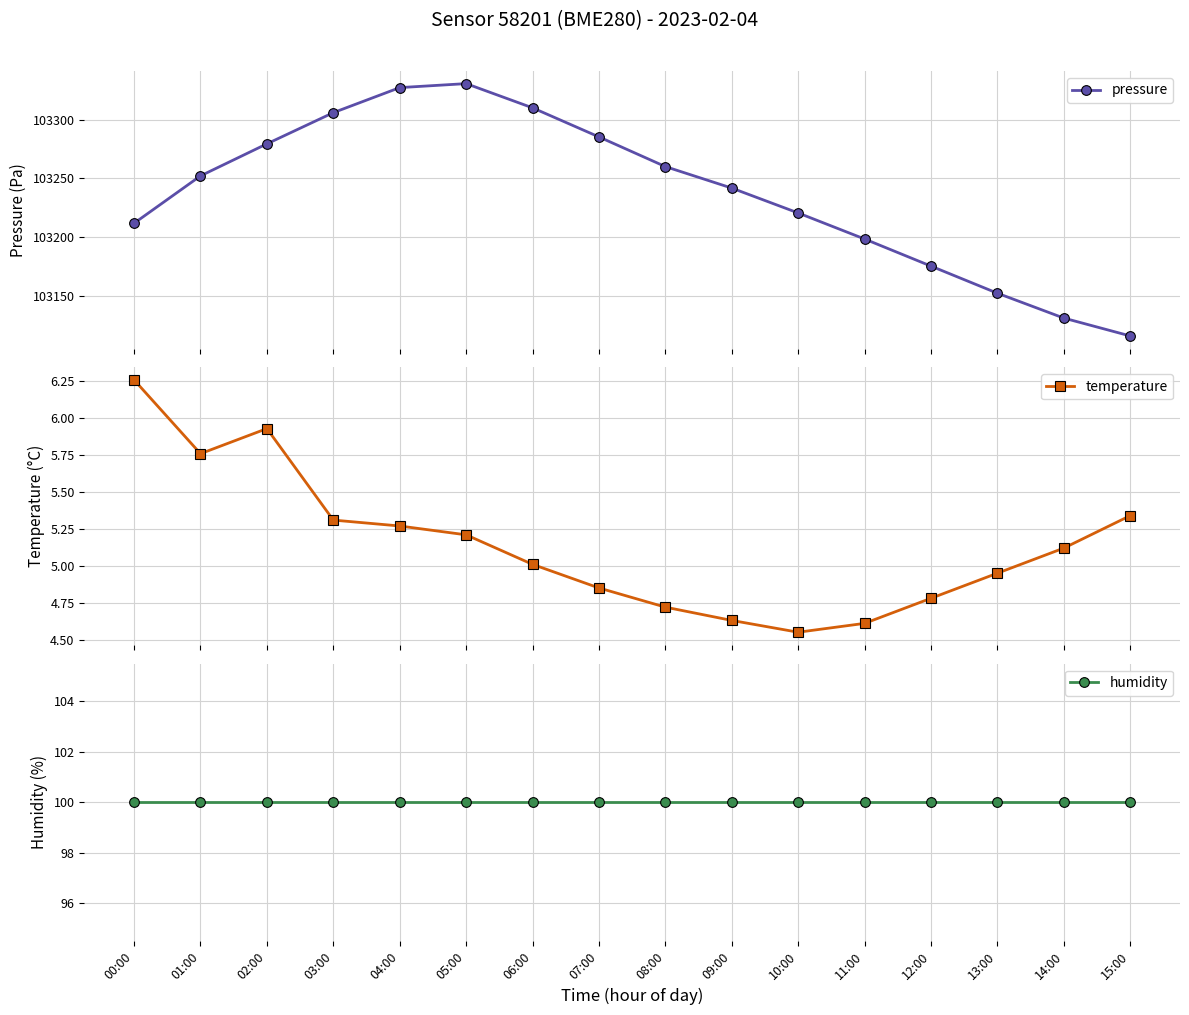

True or false: humidity and temperature intersect in this chart.

False